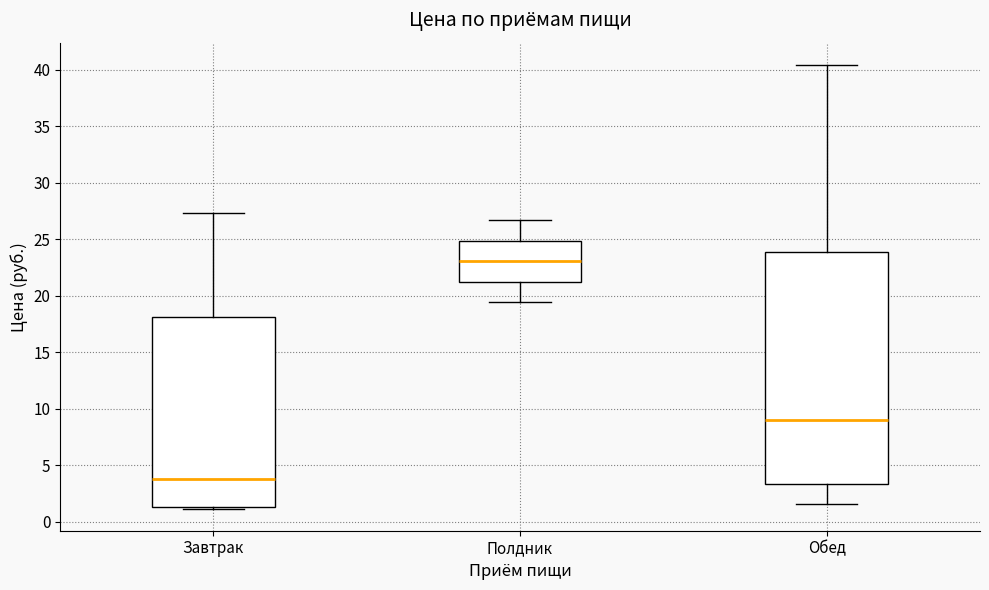

Reading left to right, read every box against the y-axis: the position of its median line, the range the box covers, and the ends of its whiskers. The values are not printed on the chart, so give them approximately, as read against the axis.

Завтрак: median 3.5, box 1.5 to 18.0, whiskers 1.0 to 27.5
Полдник: median 23.0, box 21.0 to 25.0, whiskers 19.5 to 26.5
Обед: median 9.0, box 3.5 to 24.0, whiskers 1.5 to 40.5